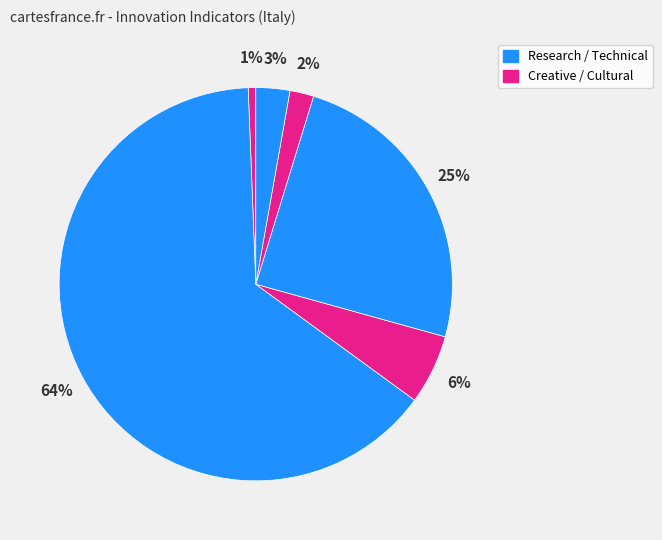

How many segments does this pie chart have?

6